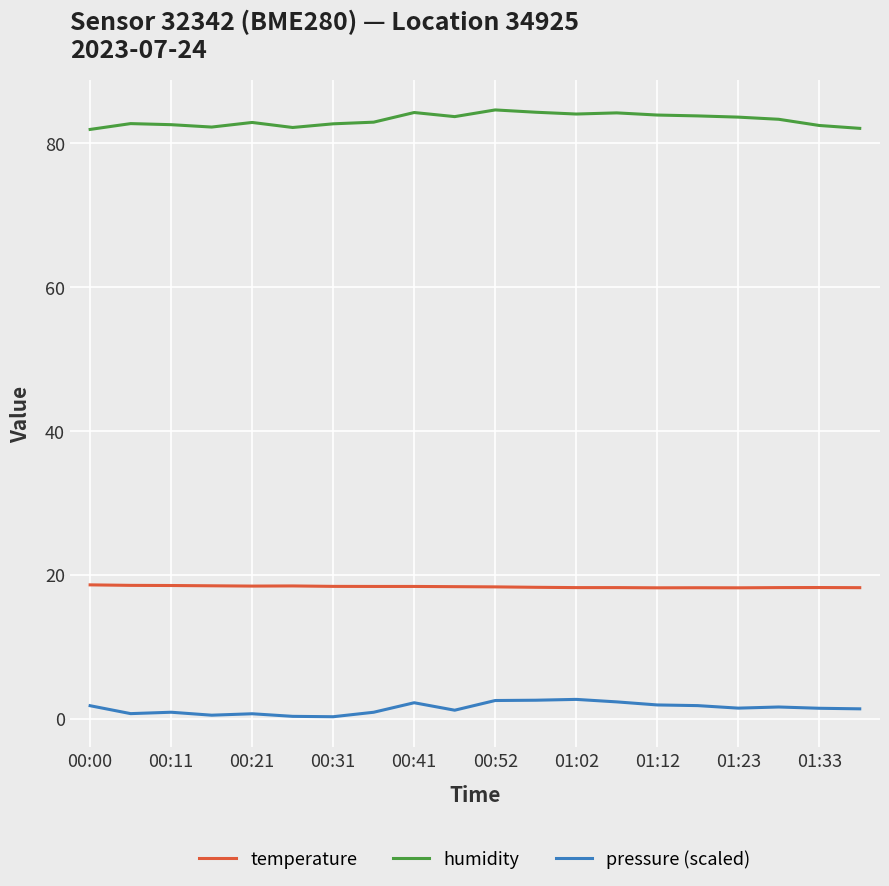

Rank the series by their maximum value, from lowest to highest.

pressure (scaled), temperature, humidity